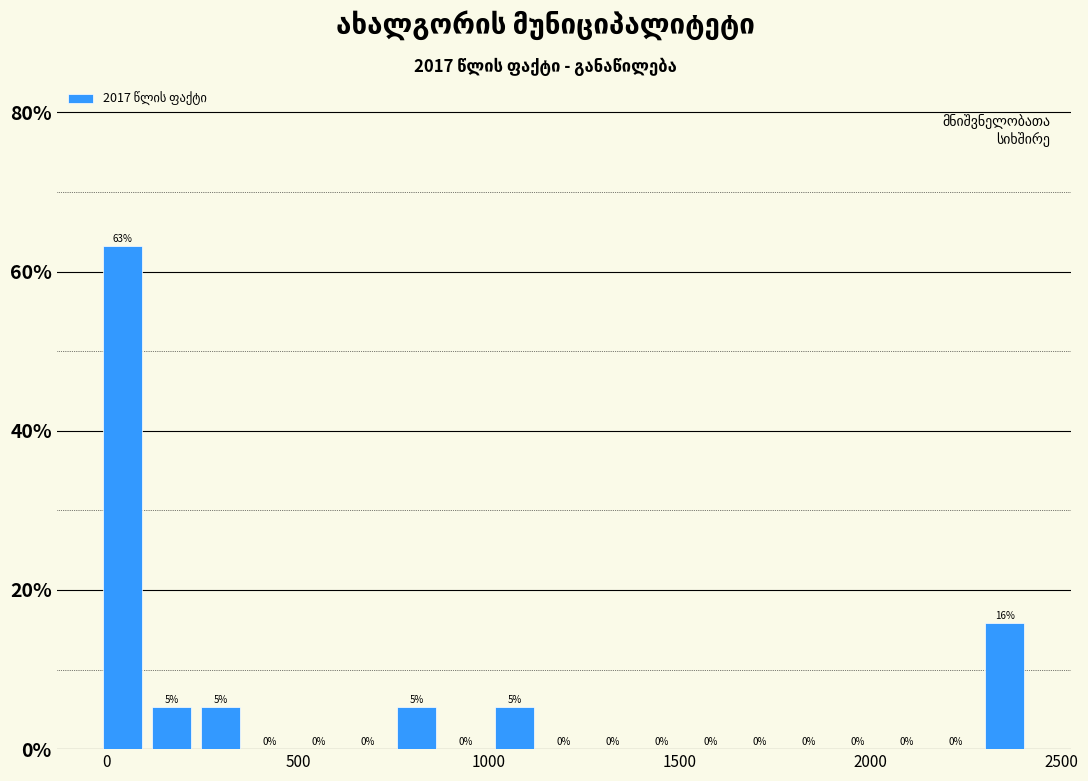

Read against the x-axis, roughly where is the centre of the tallest bar?

50